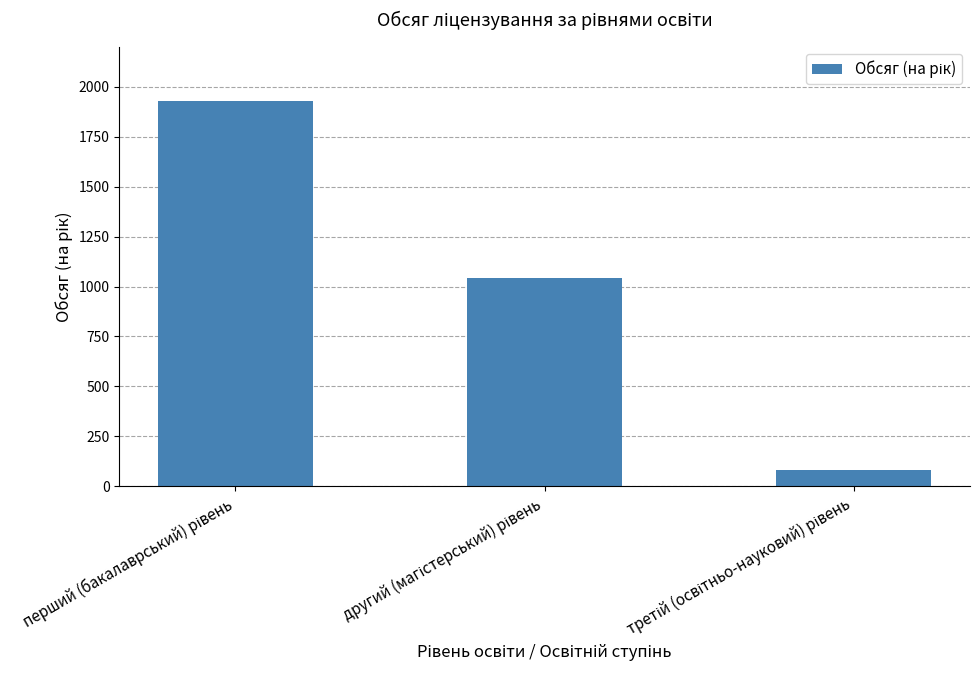

Reading left to right, transcribe all the data shown in this chart.

1930	1044	80